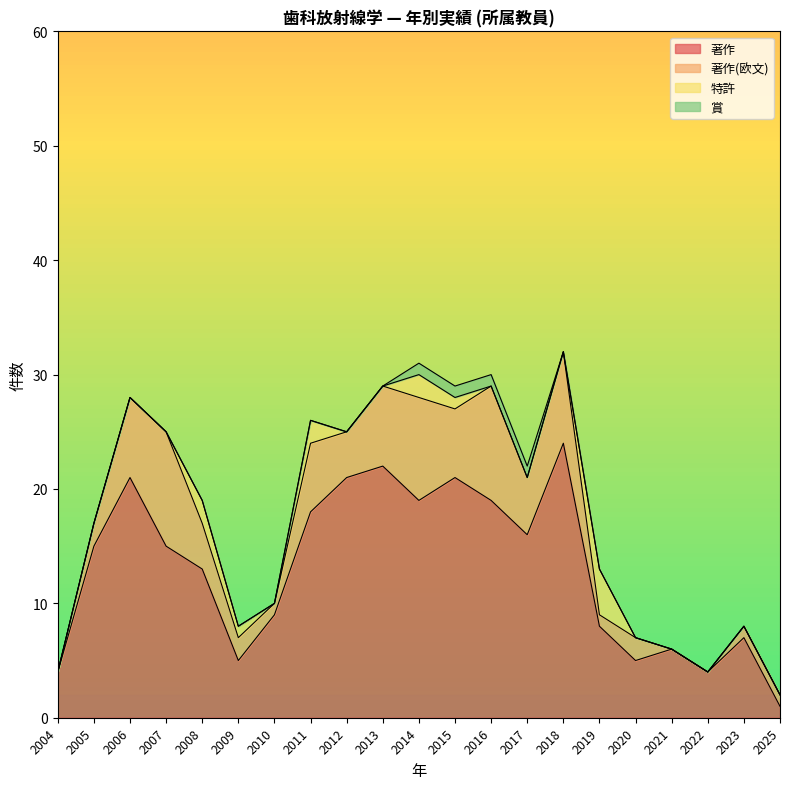

List the series in order of their peak value, lowest first.

賞, 特許, 著作(欧文), 著作